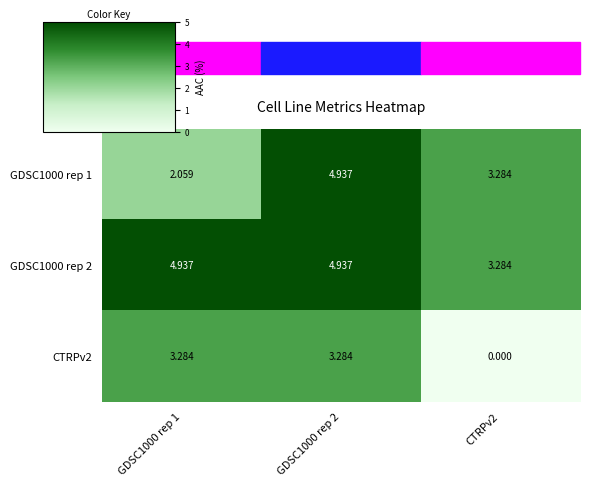

Which series has the largest total across all categories?

GDSC1000 rep 2